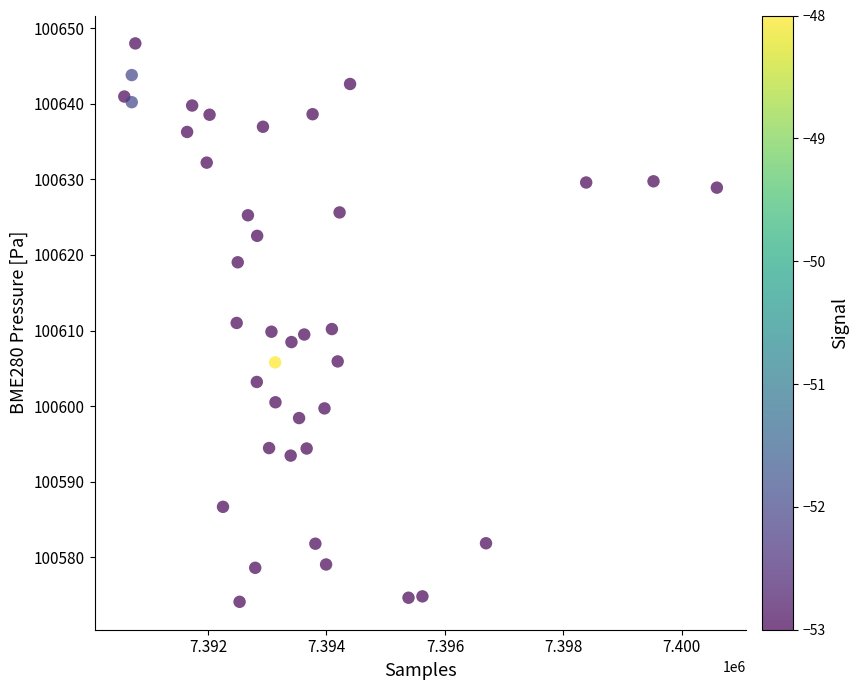

What is the range of Y values (max minus min)?

73.9